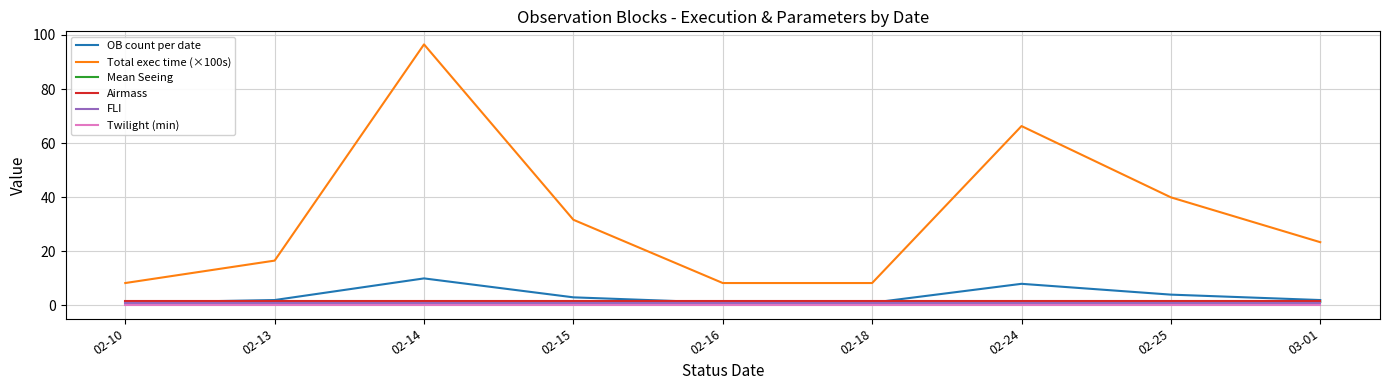

Is this an area chart (filled region under the line)?

No